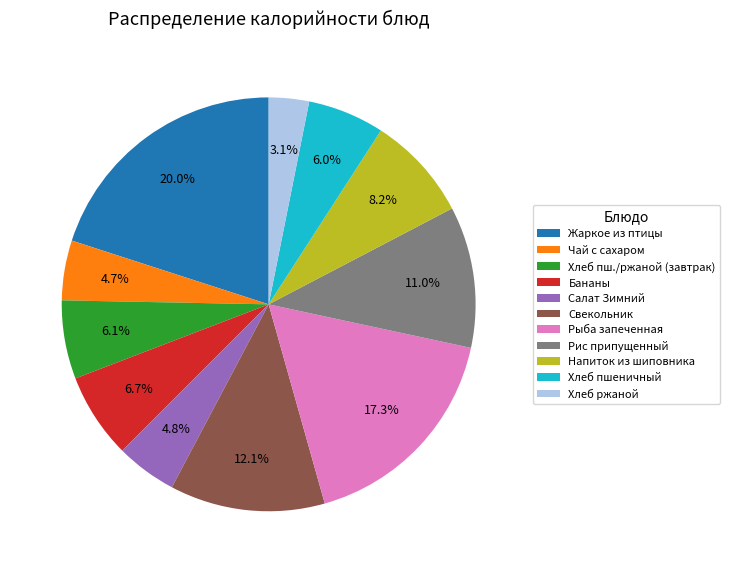

How many slices are in this pie chart?

11